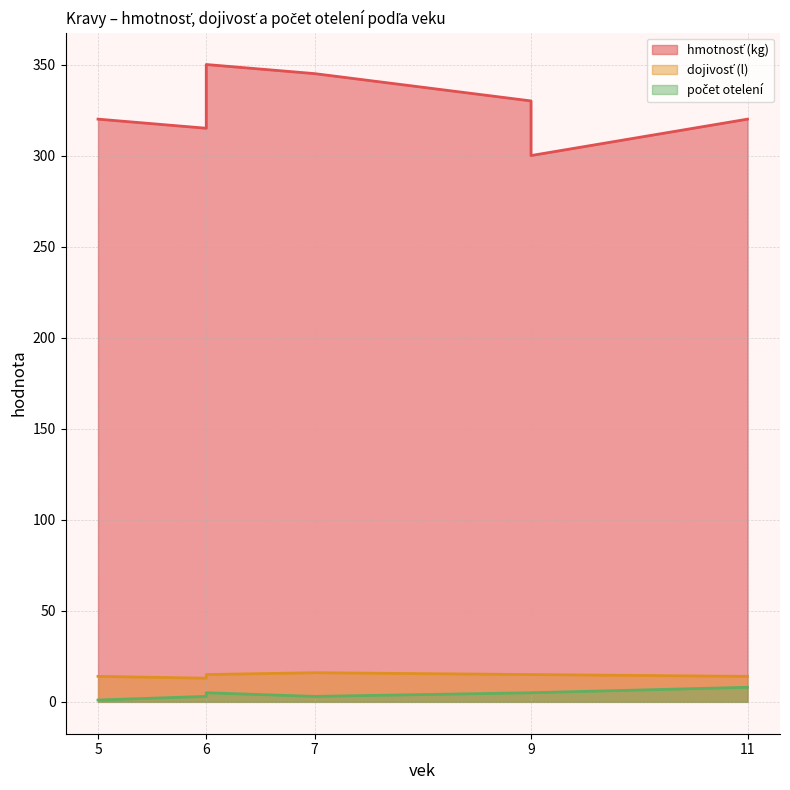

Which series has the widest spread of values?

hmotnosť (kg)